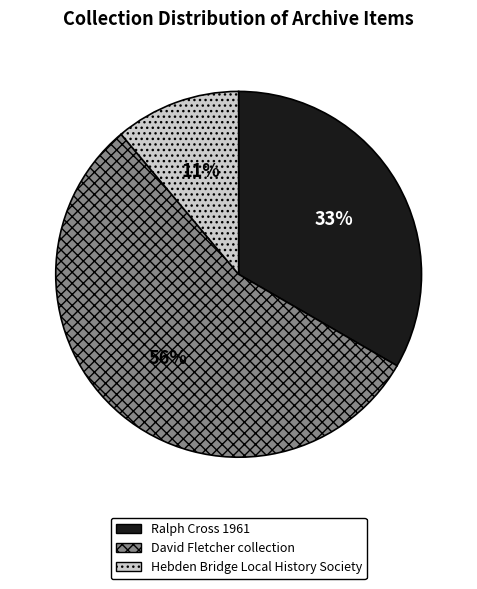

Does any single category account for the majority?

Yes